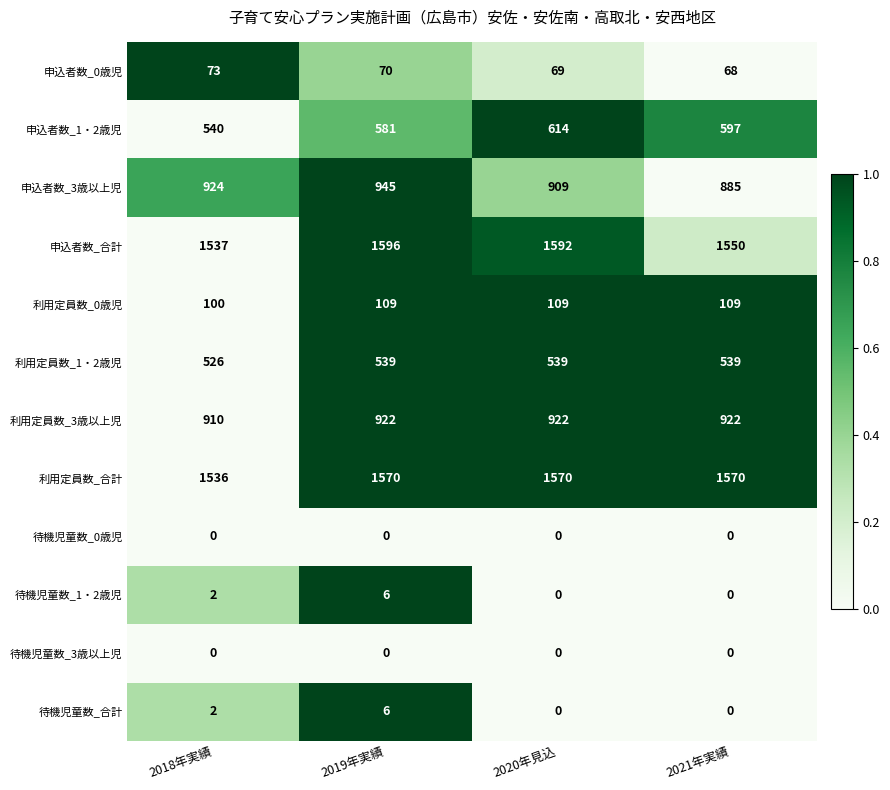

Which series has the largest range (max minus min)?

申込者数_1・2歳児